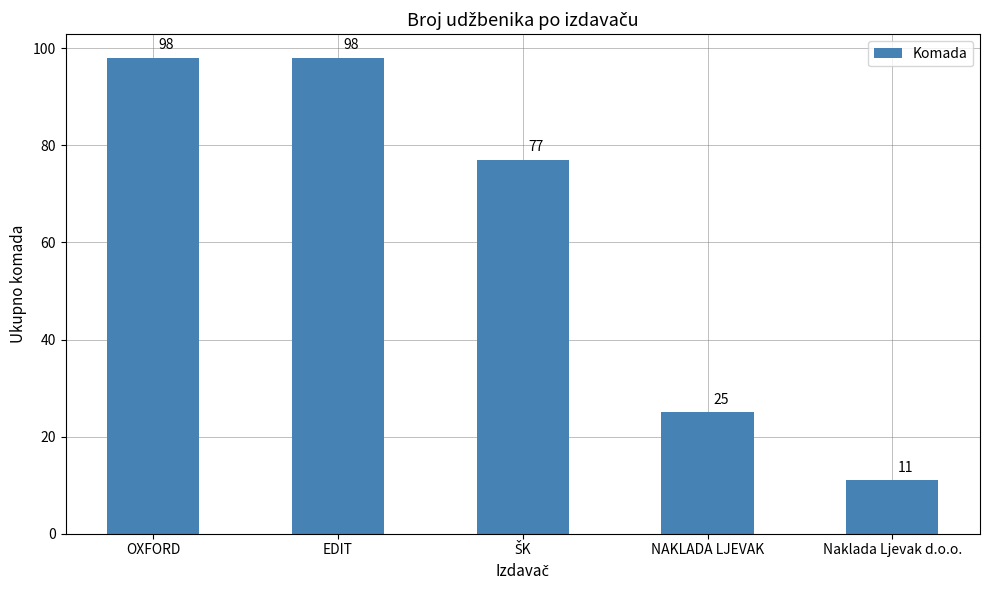

What is the difference between the maximum and minimum values?

87